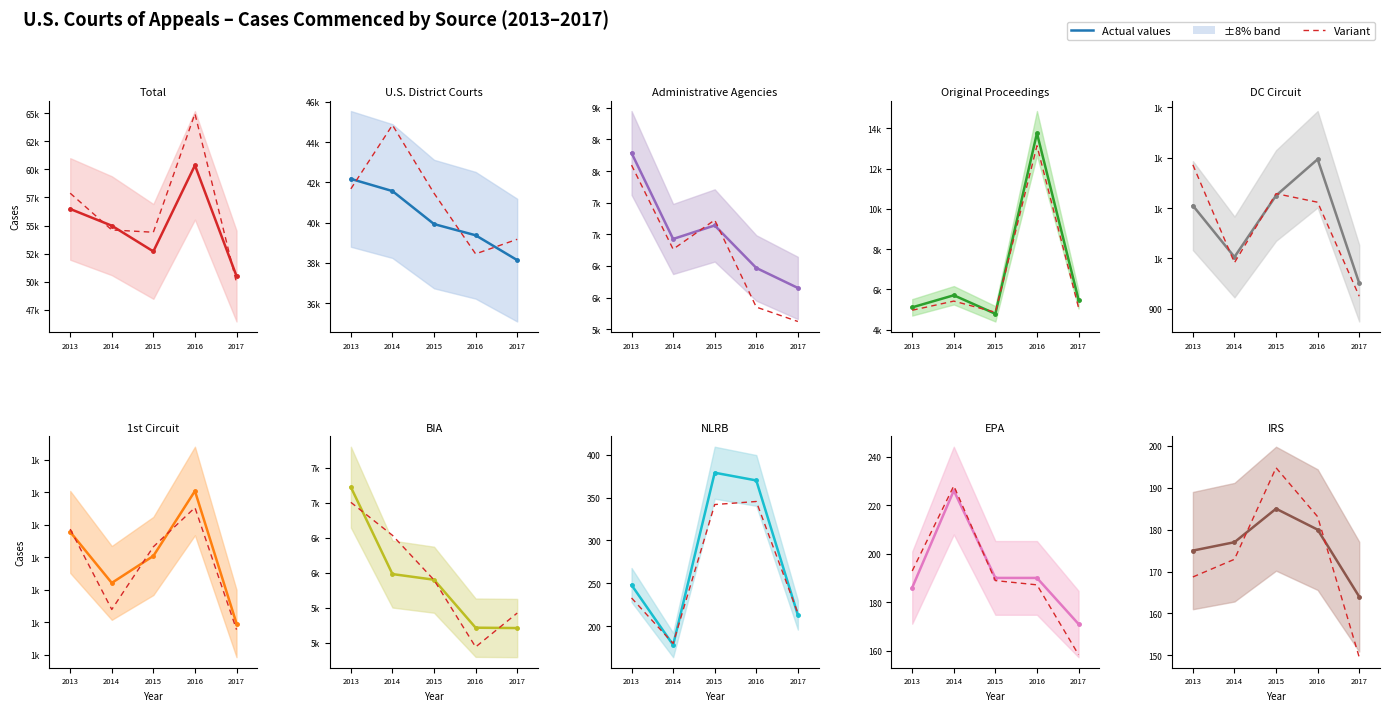

Reading right to left, extract all data points from this chart.

Total: 50506	60357	52698	54987	56475
U.S. District Courts: 38138	39373	39930	41570	42175
Administrative Agencies: 6153	6469	7141	6927	8287
Original Proceedings: 5486	13758	4786	5706	5106